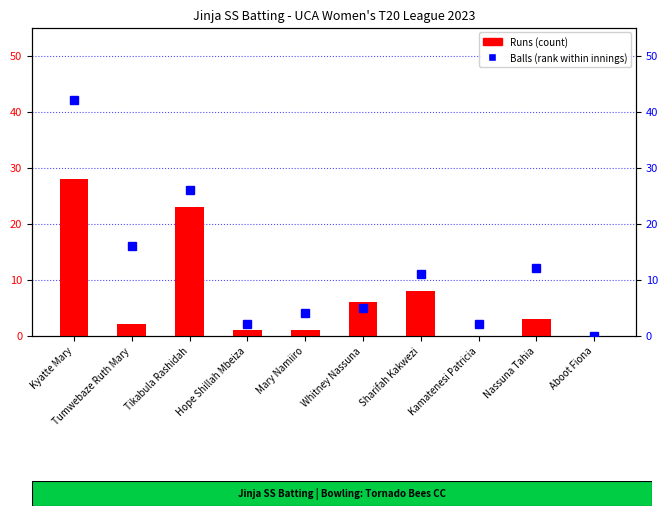

At which category does the chart reach its minimum across all series?

Kamatenesi Patricia